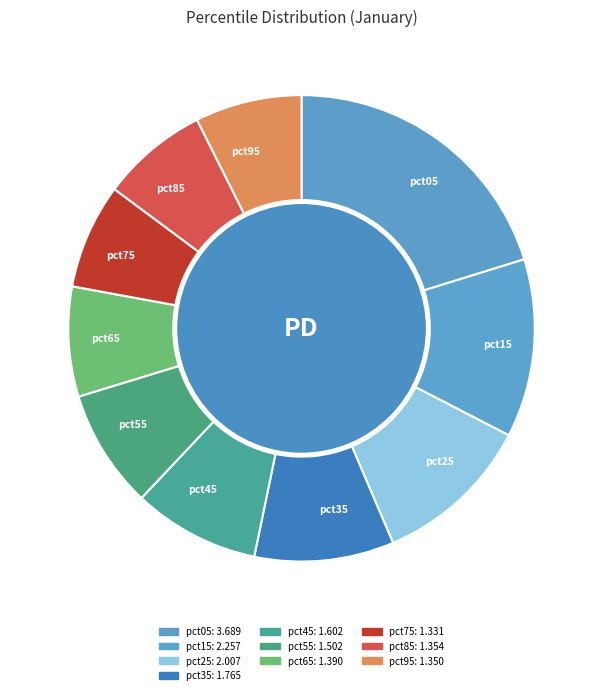

Rank the categories by value from lowest to highest.

pct75, pct95, pct85, pct65, pct55, pct45, pct35, pct25, pct15, pct05